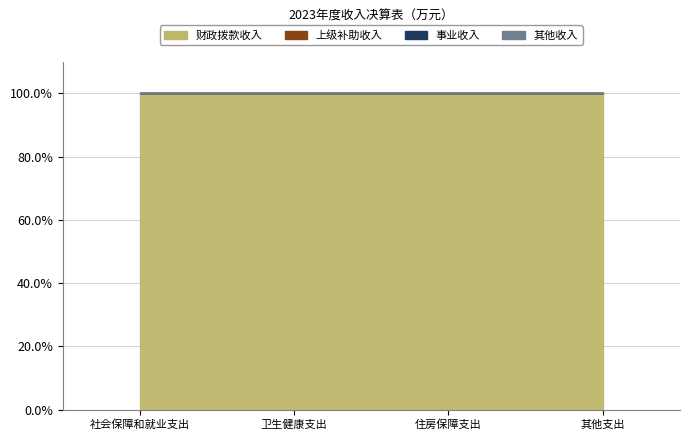

True or false: 其他收入 and 事业收入 intersect in this chart.

False